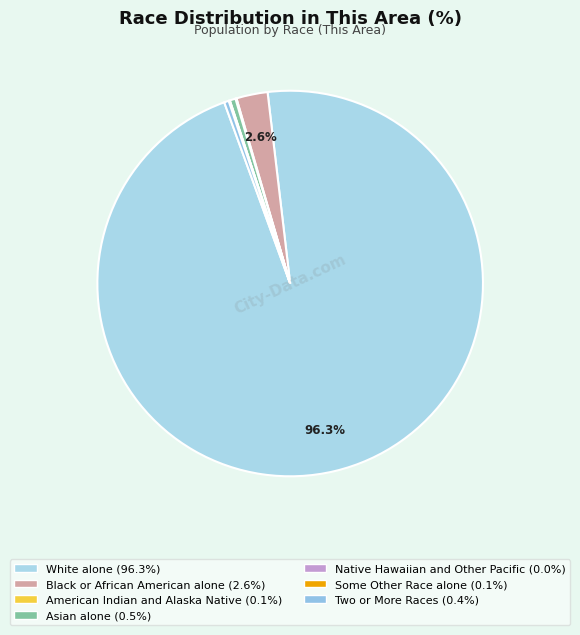

To the nearest percent, what portion does White alone represent?

96%